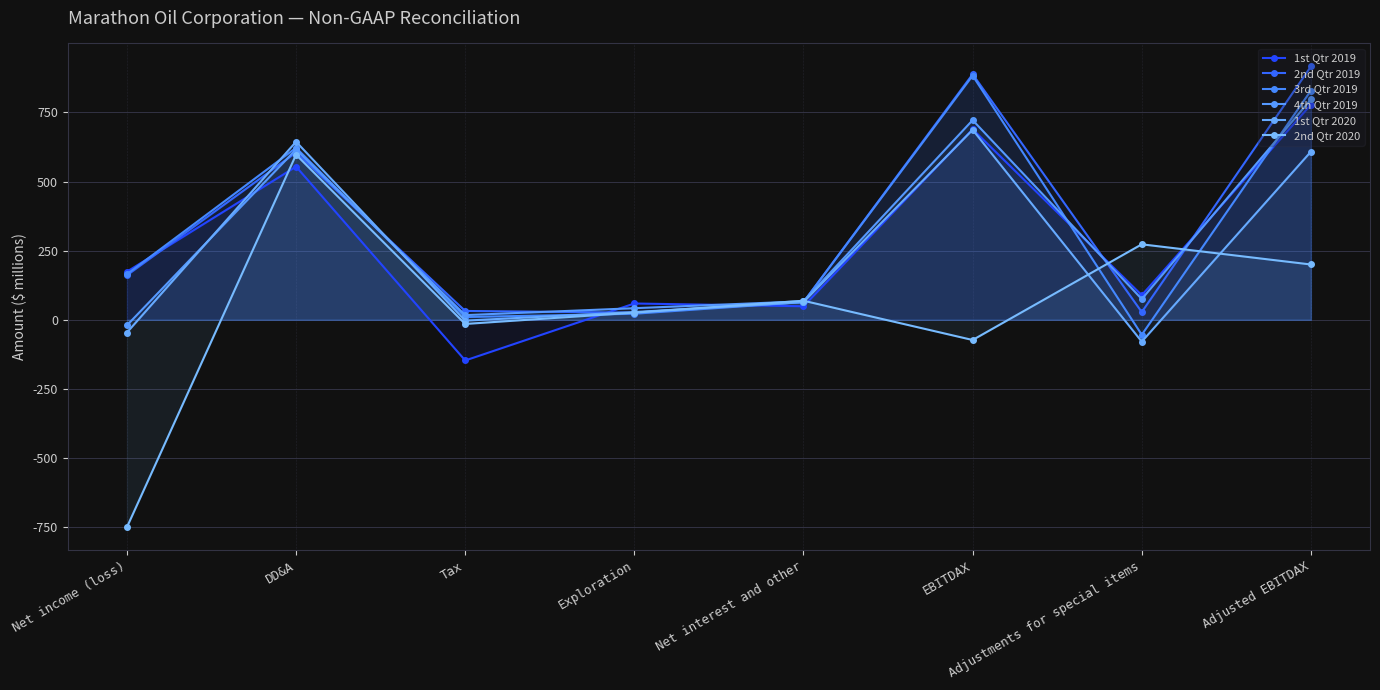

How many lines are shown in the chart?

6